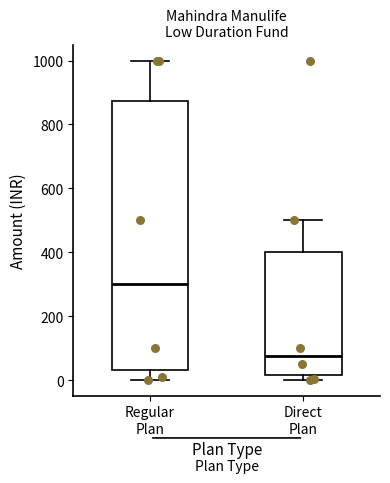

Reading left to right, transcribe this box plot: for each box, give where its median line is, the range the box spans, and where its two whiskers end, as read against the y-axis. The values are not printed on the chart, so give them approximately, as read against the axis.

Regular Plan: median 300, box 40 to 880, whiskers 0 to 1000
Direct Plan: median 80, box 20 to 400, whiskers 0 to 500